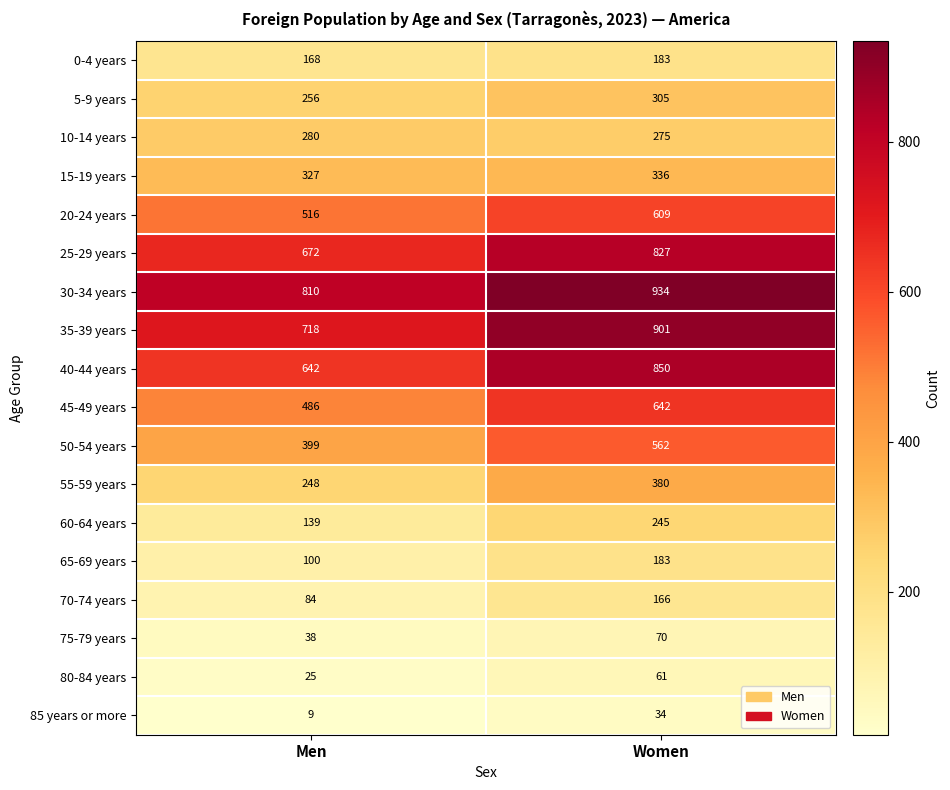

Which label corresponds to the smallest value in the chart?

Men